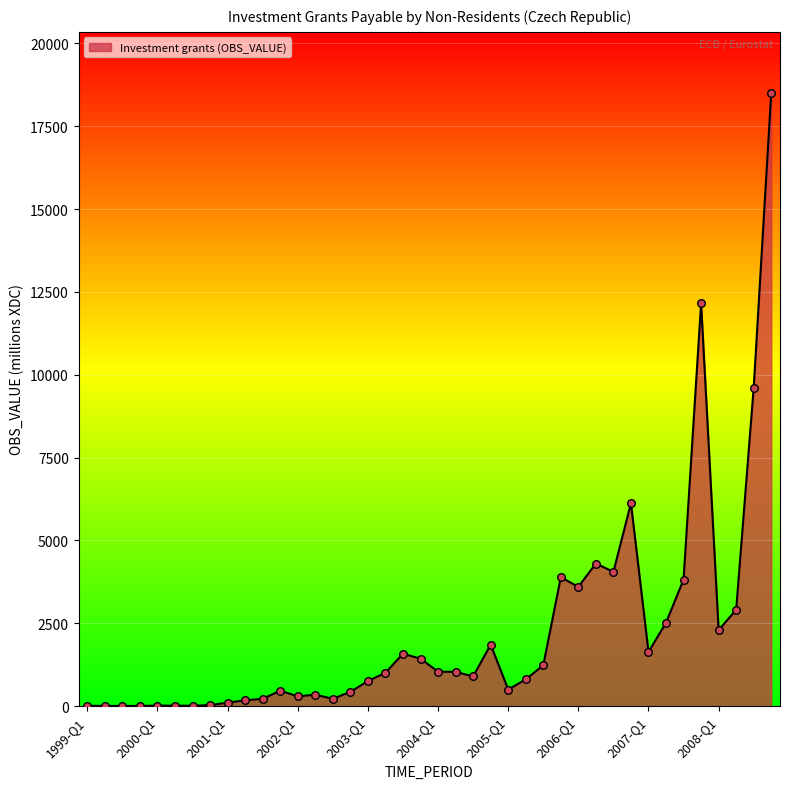

What is the difference between the maximum and minimum values?

18491